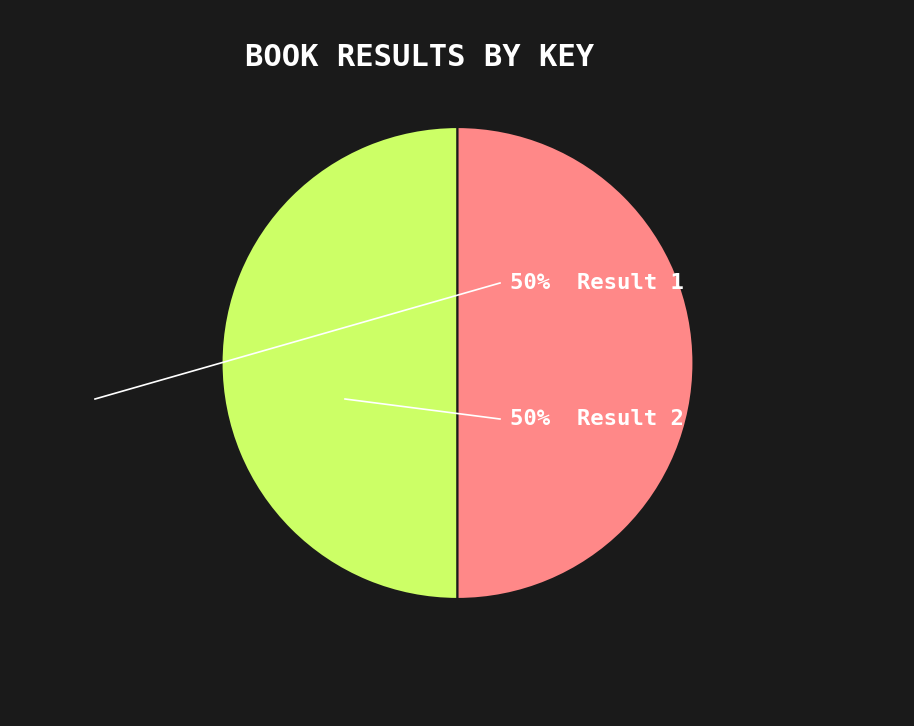

Count the number of slices in the pie.

2